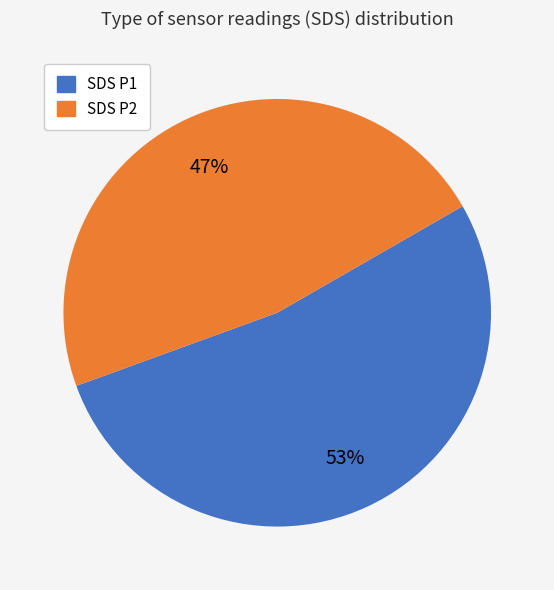

To the nearest percent, what is the average slice percentage?

50%